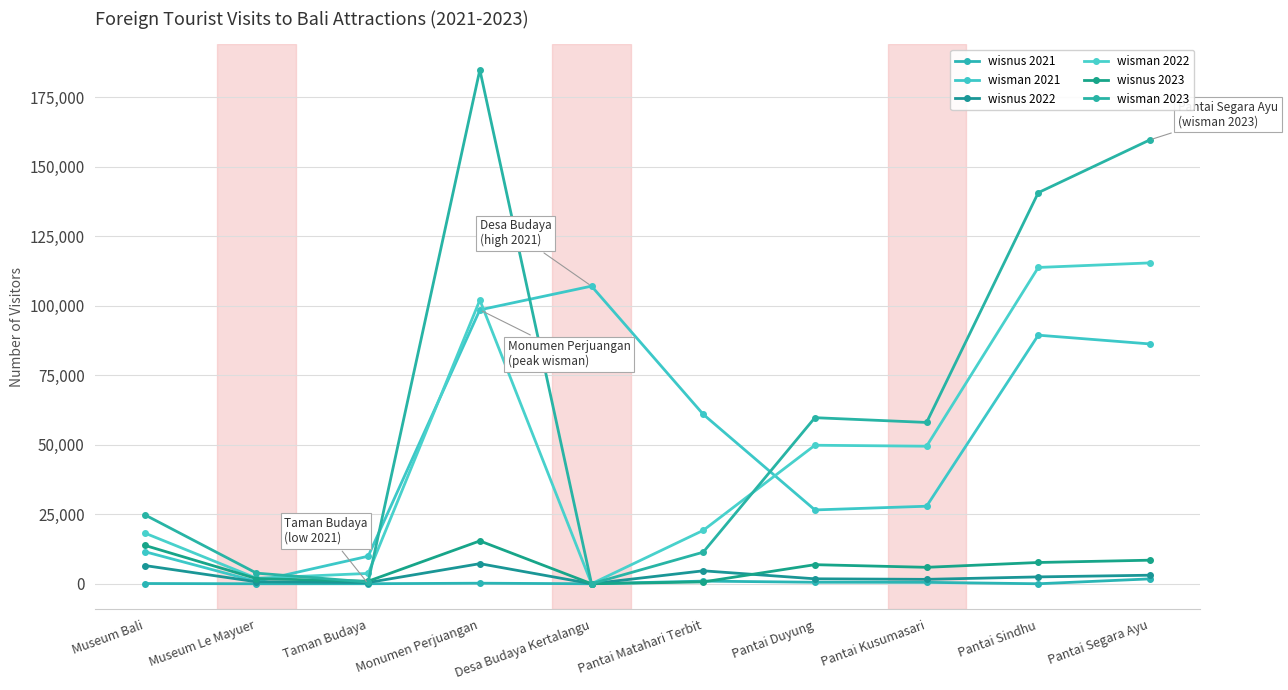

In wisnus 2021, how many points are lower than both neighbors (excluding endpoints)?

3